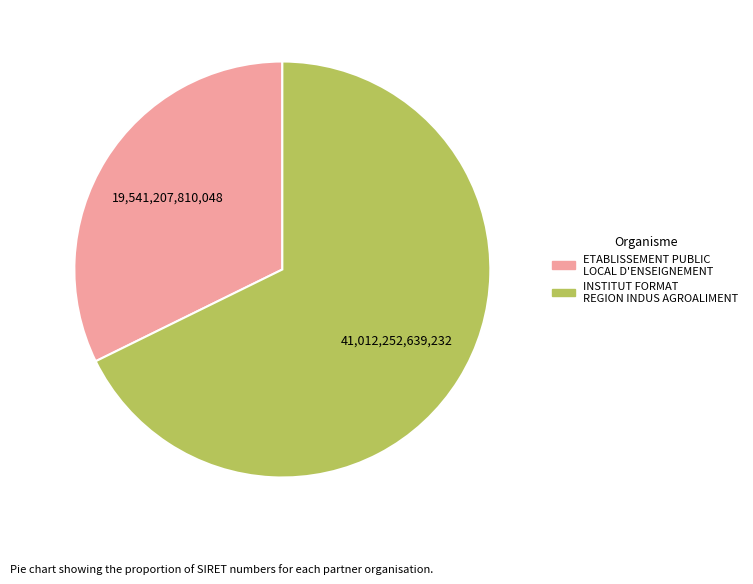

Which slice represents more than half of the pie?

INSTITUT FORMAT REGION INDUS AGROALIMENT